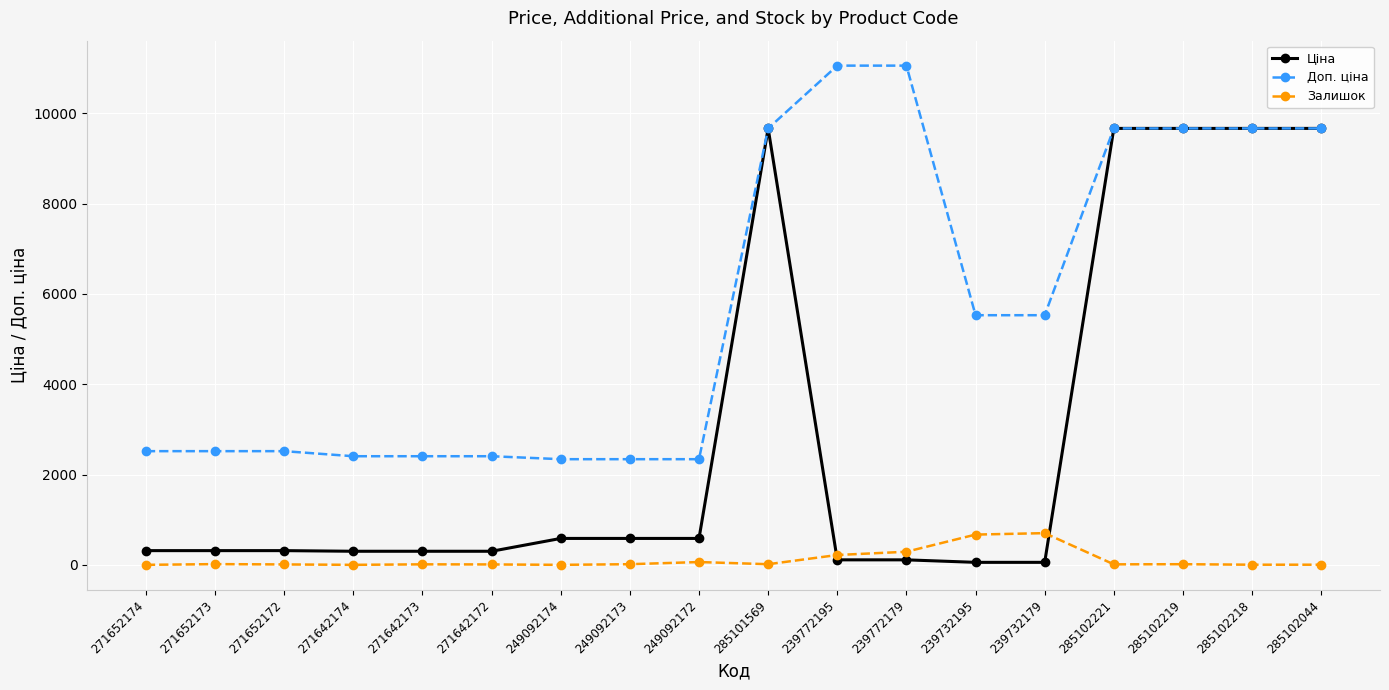

Rank the series by their maximum value, from lowest to highest.

Залишок, Ціна, Доп. ціна